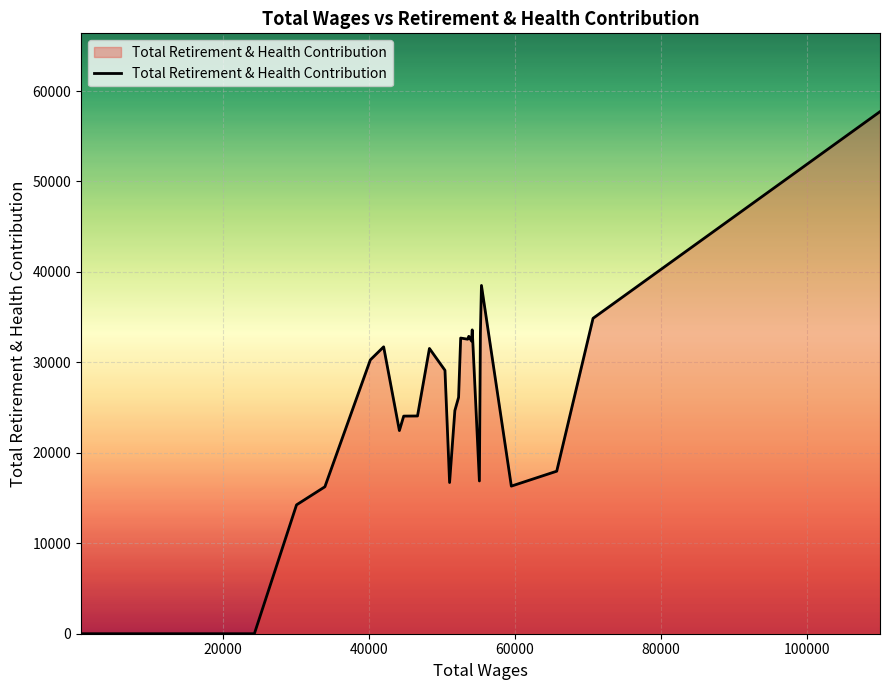

What is the greatest value displayed?

57723